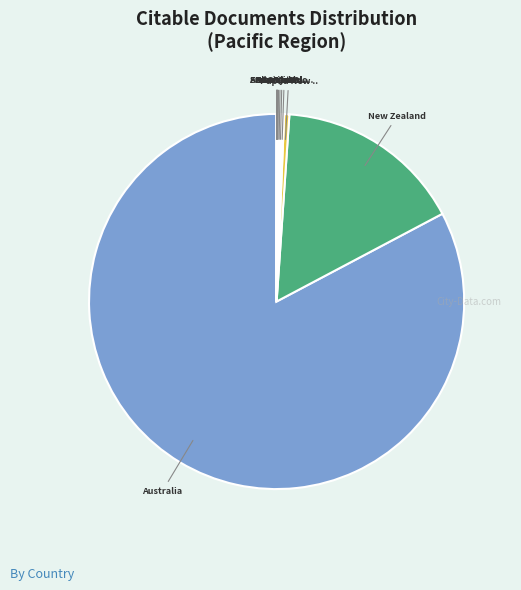

How many segments does this pie chart have?

12